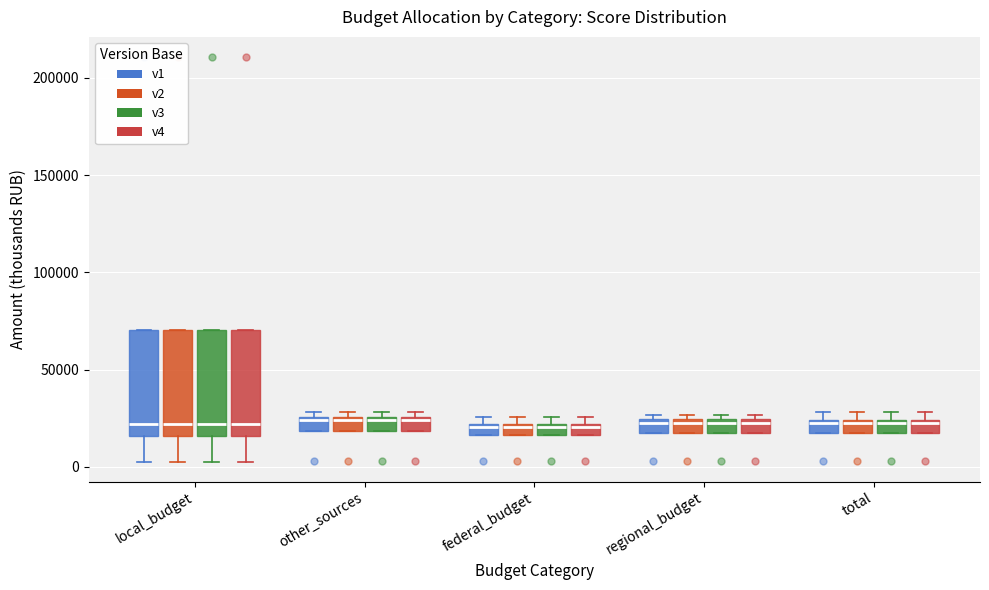

Where is the lower edge of the box for federal_budget (v1) on the y-axis? The values are not printed on the chart, so give them approximately, as read against the axis.

15000